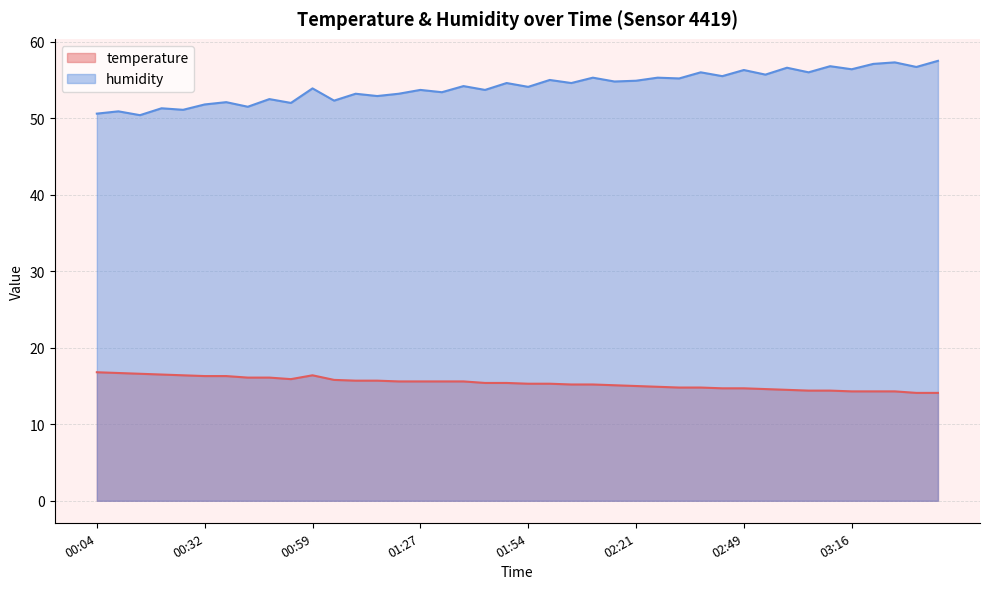

Reading left to right, extract all data points from this chart.

temperature: 16.8	16.7	16.6	16.5	16.4	16.3	16.3	16.1	16.1	15.9	16.4	15.8	15.7	15.7	15.6	15.6	15.6	15.6	15.4	15.4	15.3	15.3	15.2	15.2	15.1	15.0	14.9	14.8	14.8	14.7	14.7	14.6	14.5	14.4	14.4	14.3	14.3	14.3	14.1	14.1
humidity: 50.6	50.9	50.4	51.3	51.1	51.8	52.1	51.5	52.5	52.0	53.9	52.3	53.2	52.9	53.2	53.7	53.4	54.2	53.7	54.6	54.1	55.0	54.6	55.3	54.8	54.9	55.3	55.2	56.0	55.5	56.3	55.7	56.6	56.0	56.8	56.4	57.1	57.3	56.7	57.5